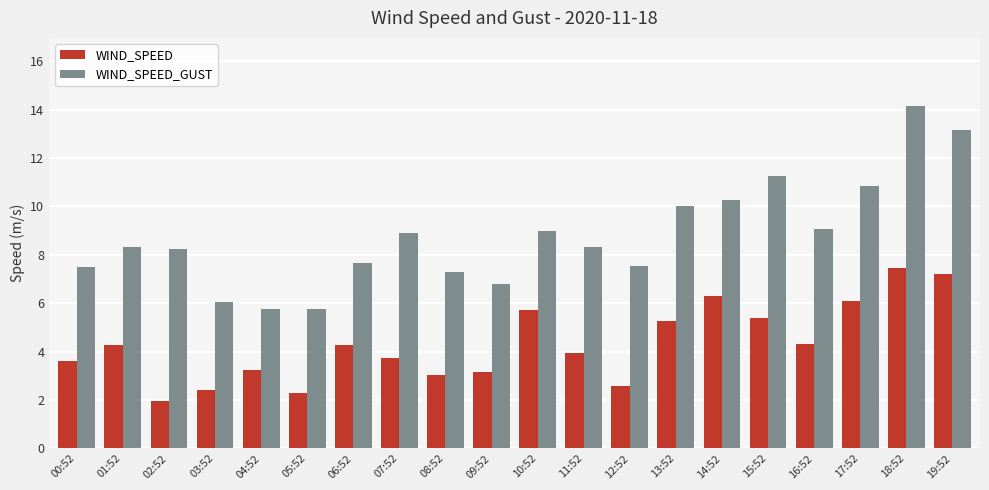

At how many categories does at least one series exceed 8?

12